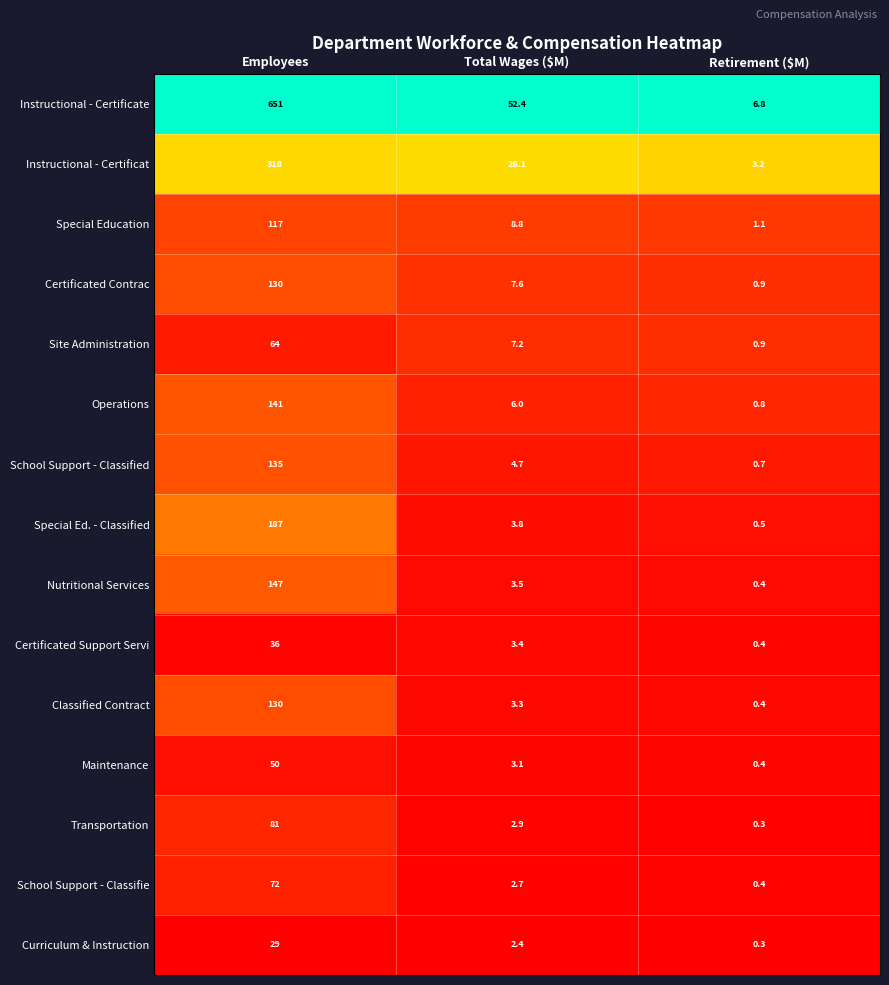

What is the total value across all series at Total Wages ($M)?

137.9